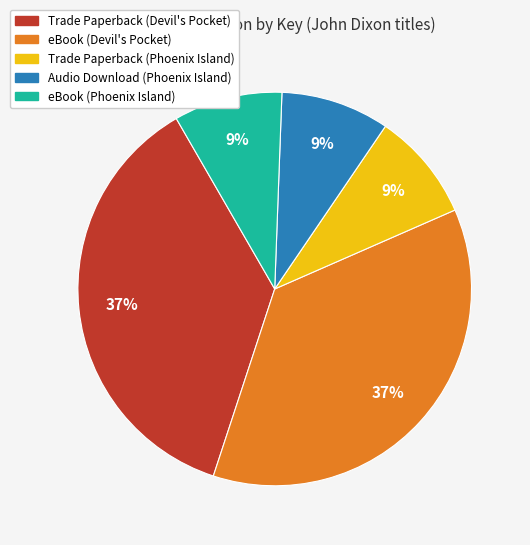

To the nearest percent, what is the combined percentage of eBook (Devil's Pocket) and eBook (Phoenix Island)?

46%